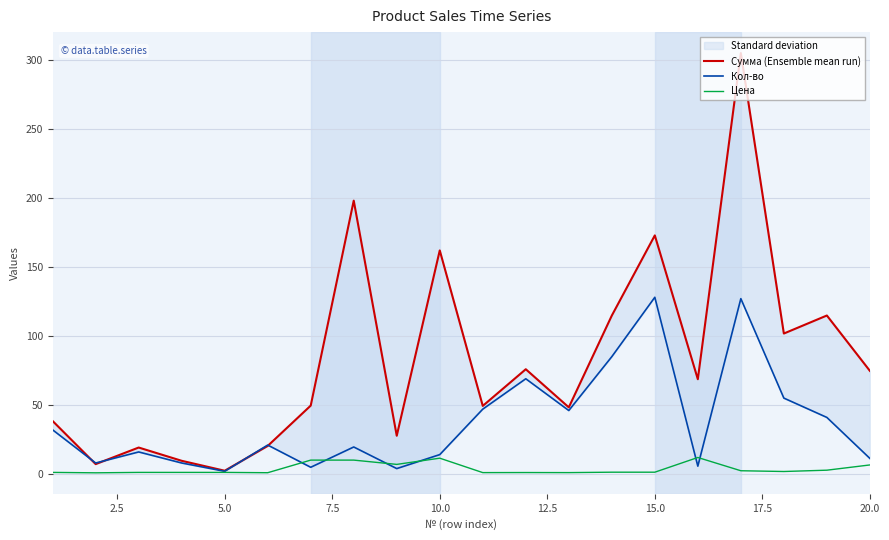

What is the sum of the Цена values at 20.0 and 10.0?

18.1